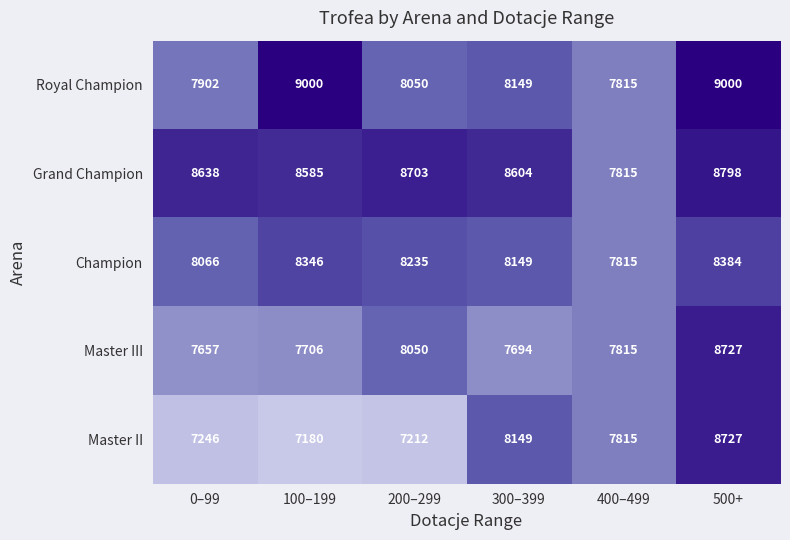

What is the difference between the Champion values at 400–499 and 500+?

569